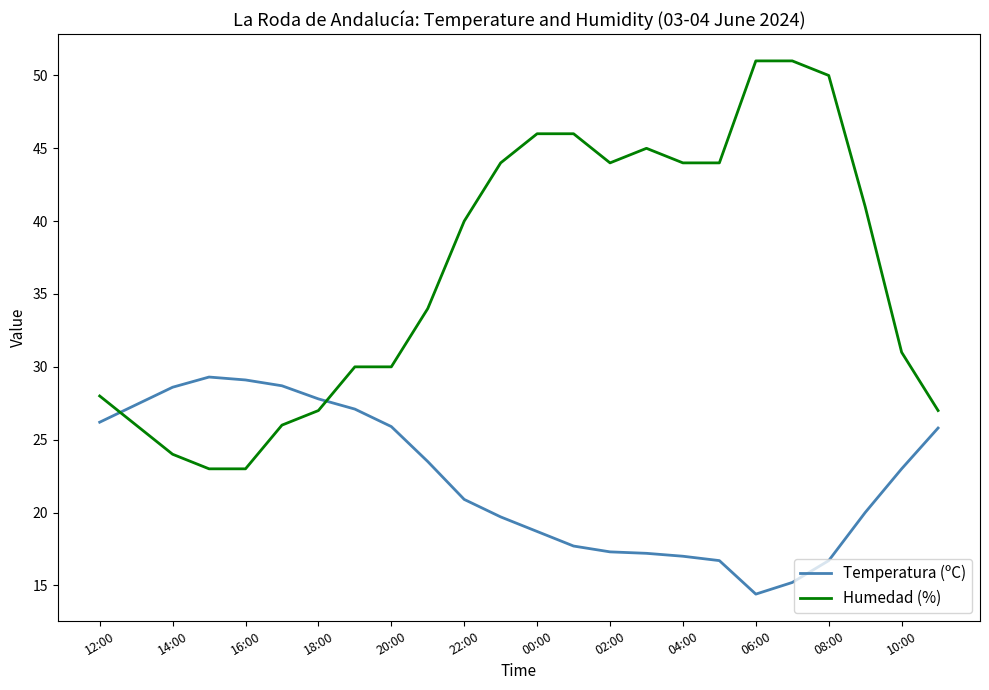

What is the minimum value shown in the chart?

14.4